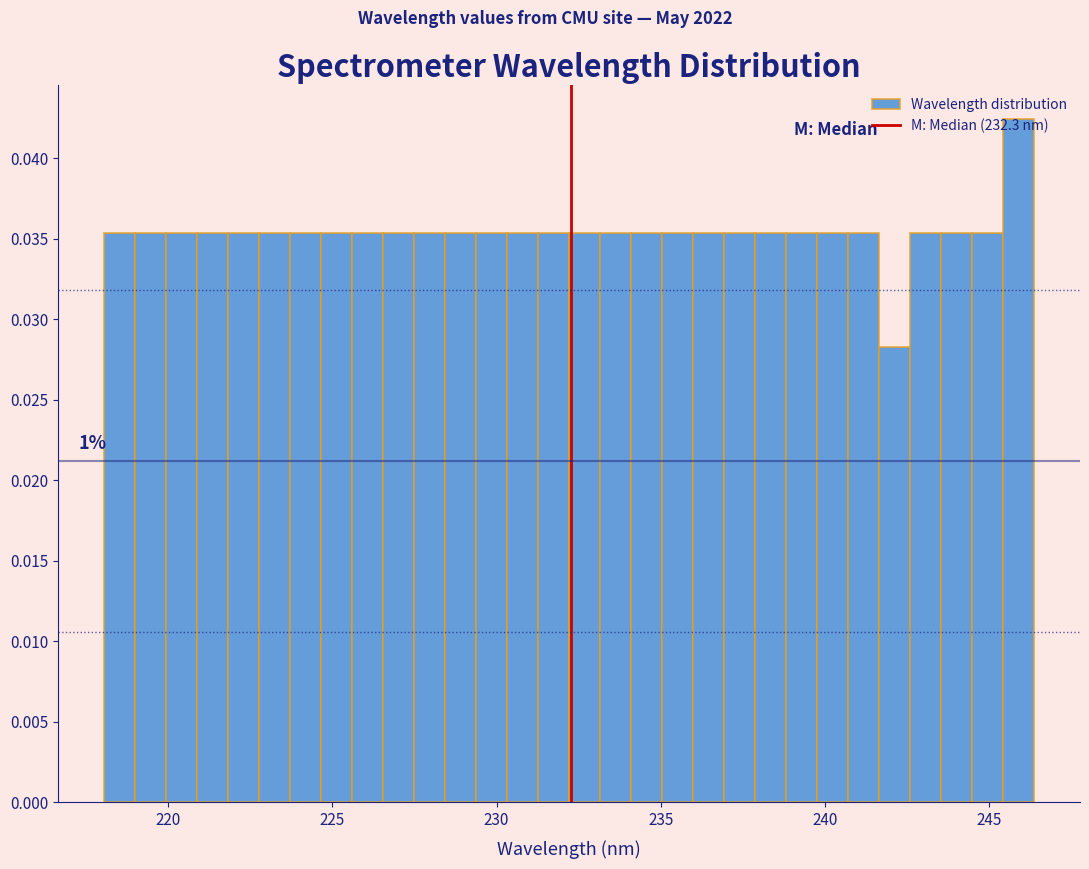

Around what value on the x-axis is the tallest bar? Give the approximate position of its centre, as read against the axis.

246.0